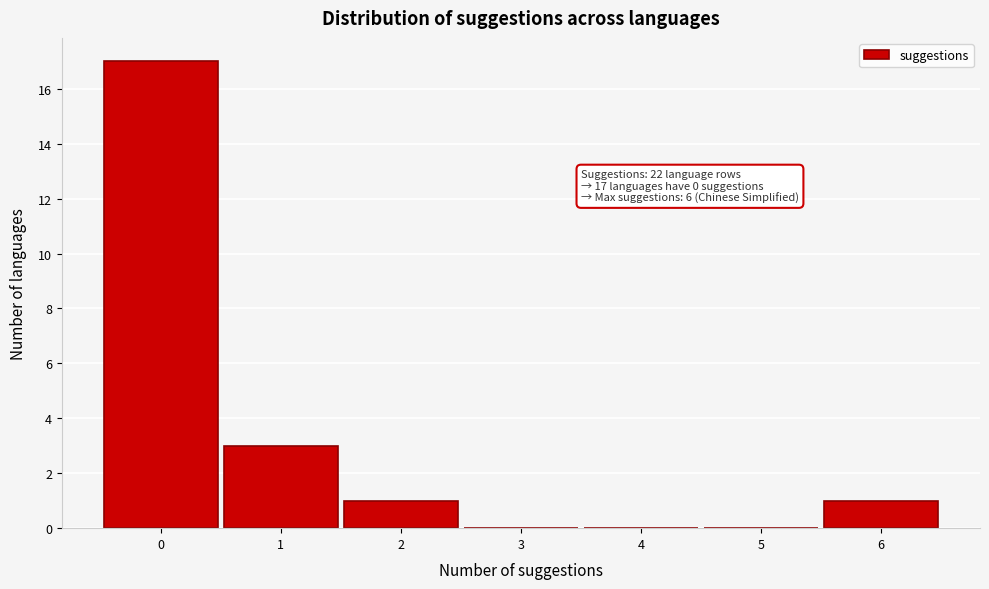

Over which range of the x-axis is the bar tallest?

-0.5 to 0.5